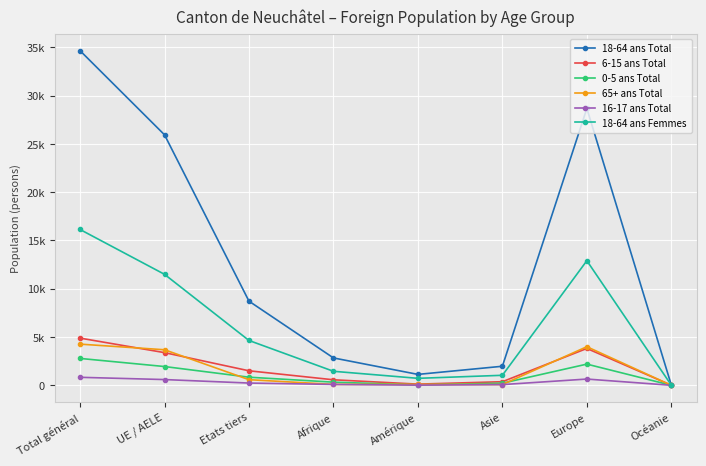

List the series in order of their peak value, lowest first.

16-17 ans Total, 0-5 ans Total, 65+ ans Total, 6-15 ans Total, 18-64 ans Femmes, 18-64 ans Total